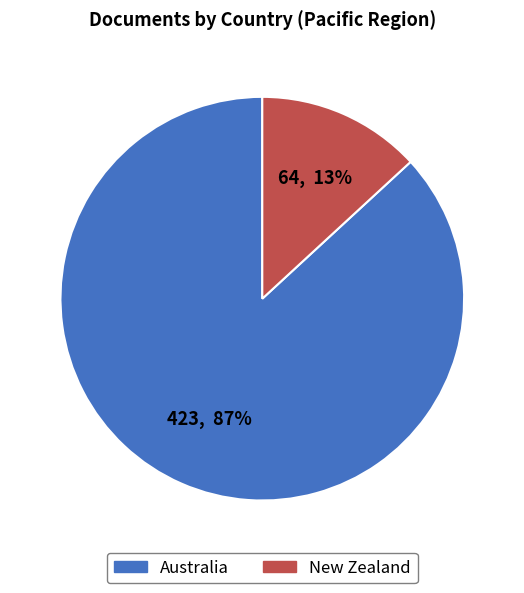

To the nearest percent, what percentage of the pie is Australia?

87%